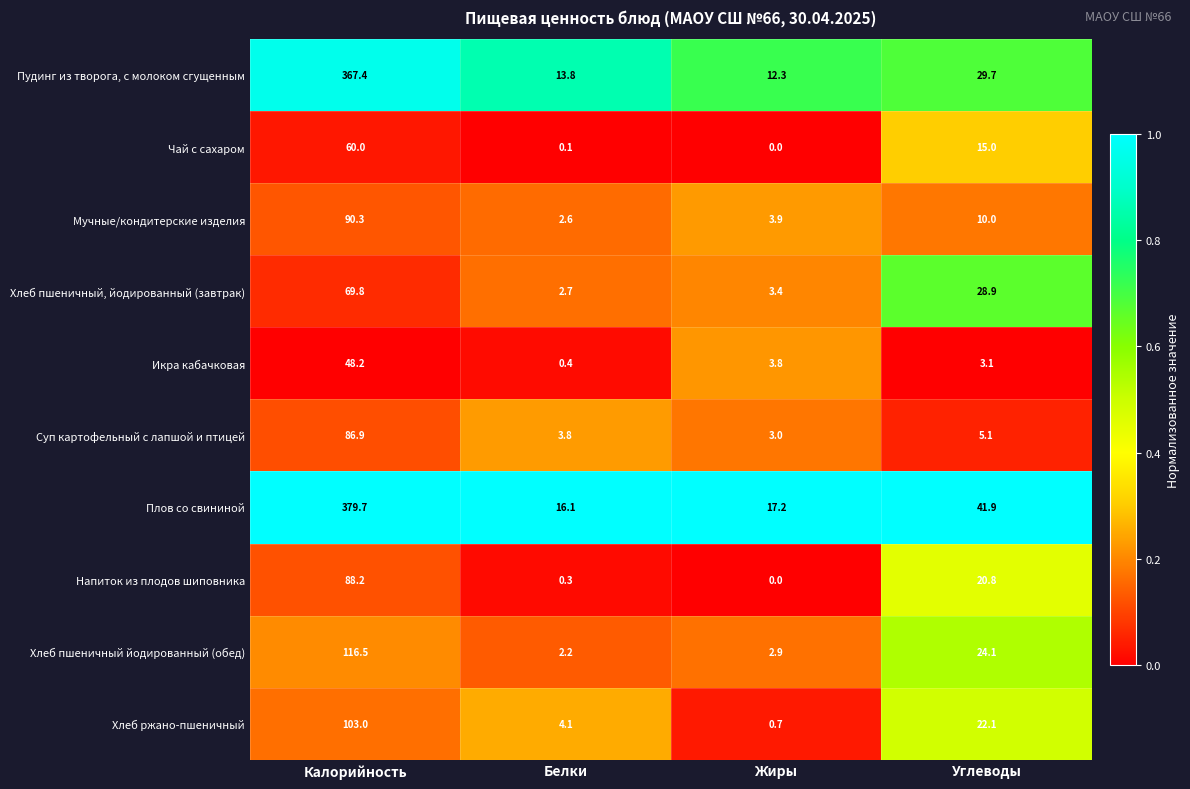

Which series has the largest total across all categories?

Плов со свининой